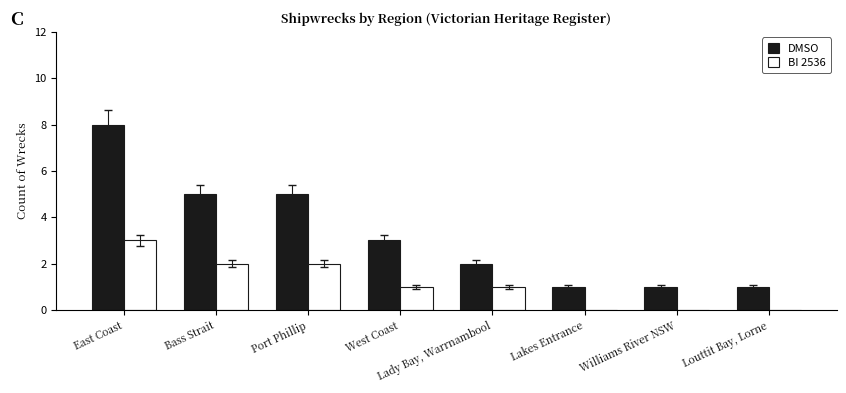

How many groups of bars are there?

8